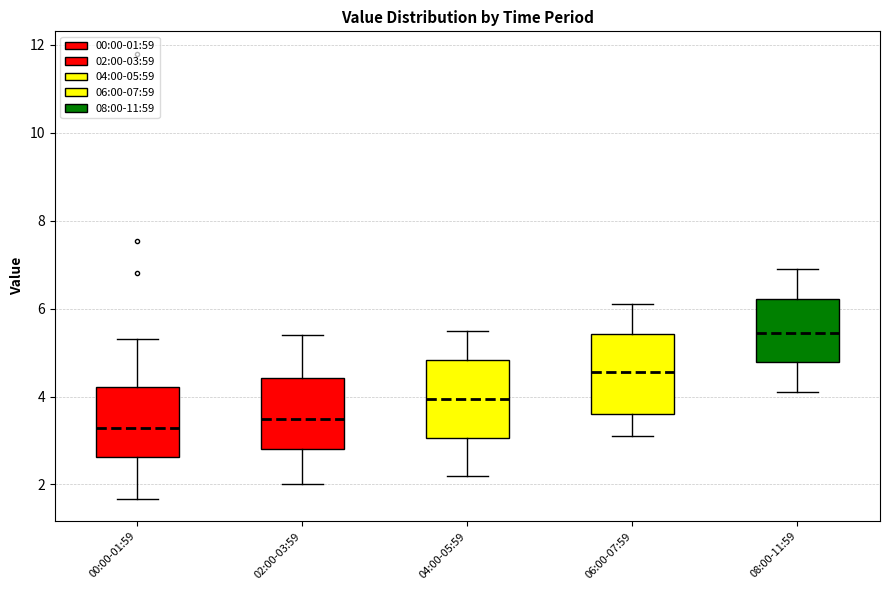

Which box has the highest median line?

08:00-11:59